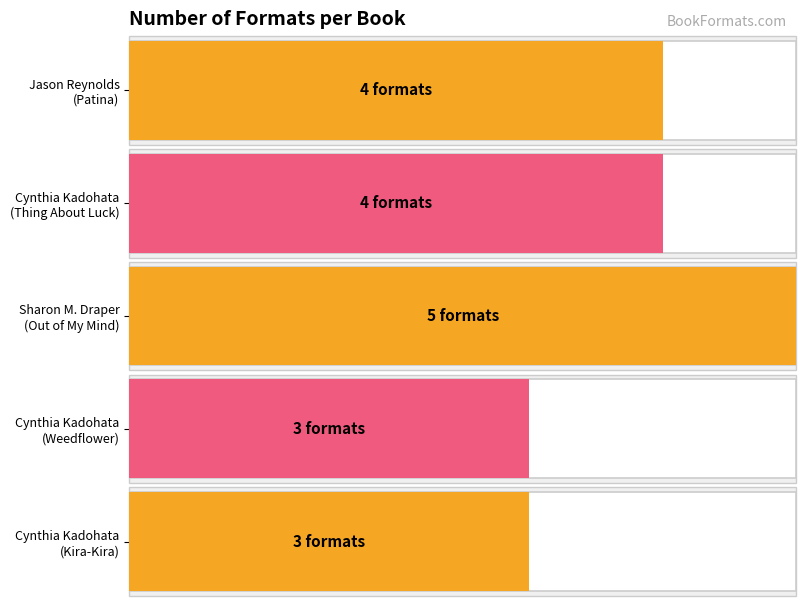

How many values are below 4?

2